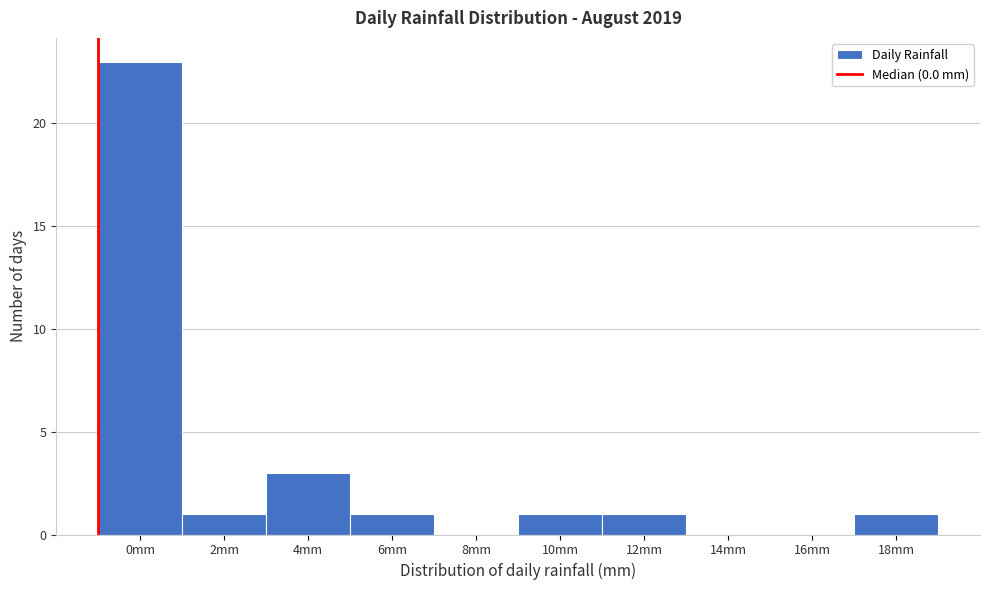

Reading left to right, what are all the values shown in this chart?

0mm=23	2mm=1	4mm=3	6mm=1	8mm=0	10mm=1	12mm=1	14mm=0	16mm=0	18mm=1